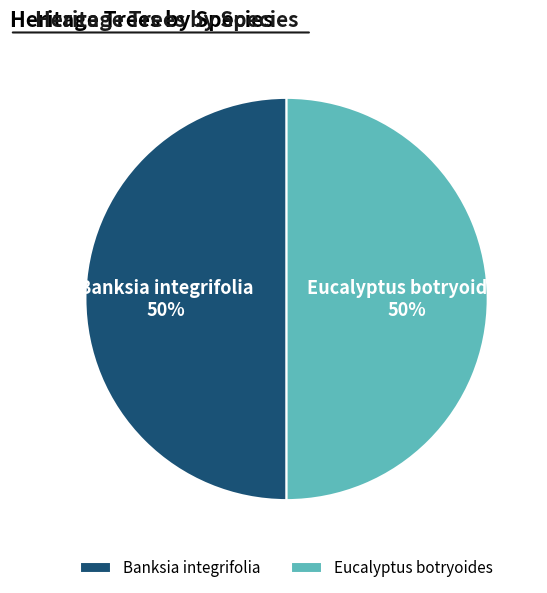

Approximately how many times larger is the value at Banksia integrifolia compared to Eucalyptus botryoides?

1.0